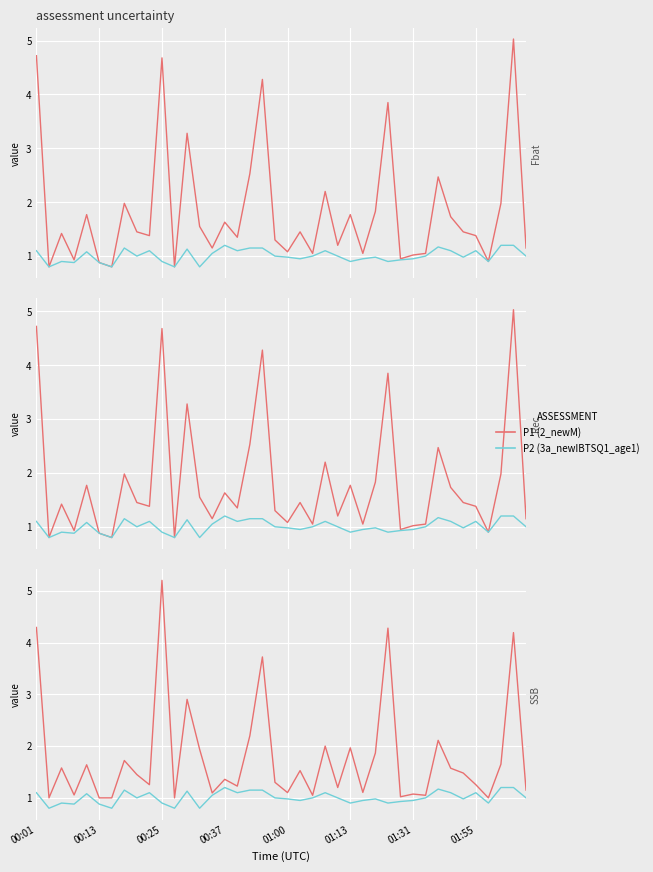

Is this an area chart (filled region under the line)?

No